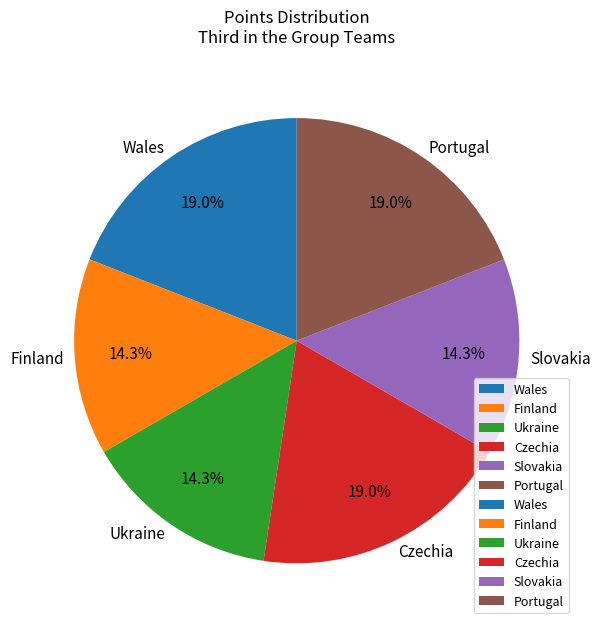

How many segments does this pie chart have?

6